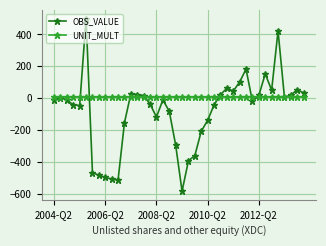

List the series in order of their overall mean, highest first.

UNIT_MULT, OBS_VALUE